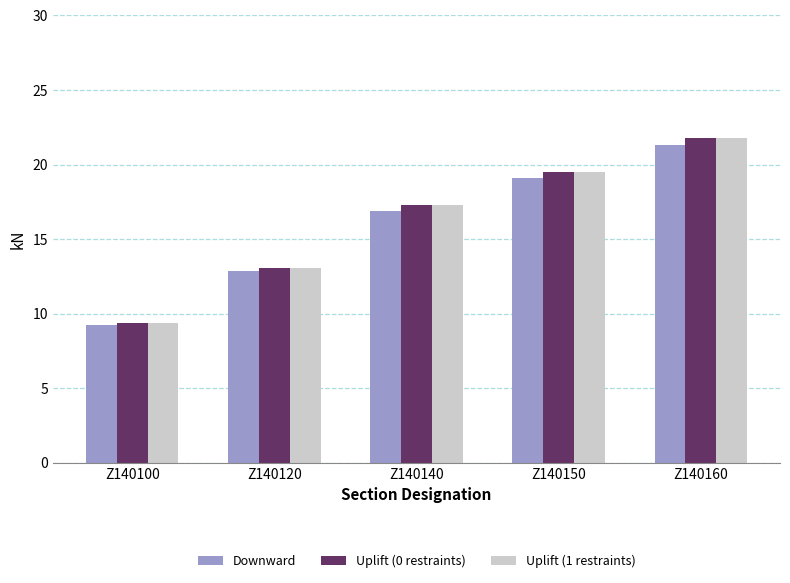

What is the difference between the maximum and minimum values in the Downward series?

12.1